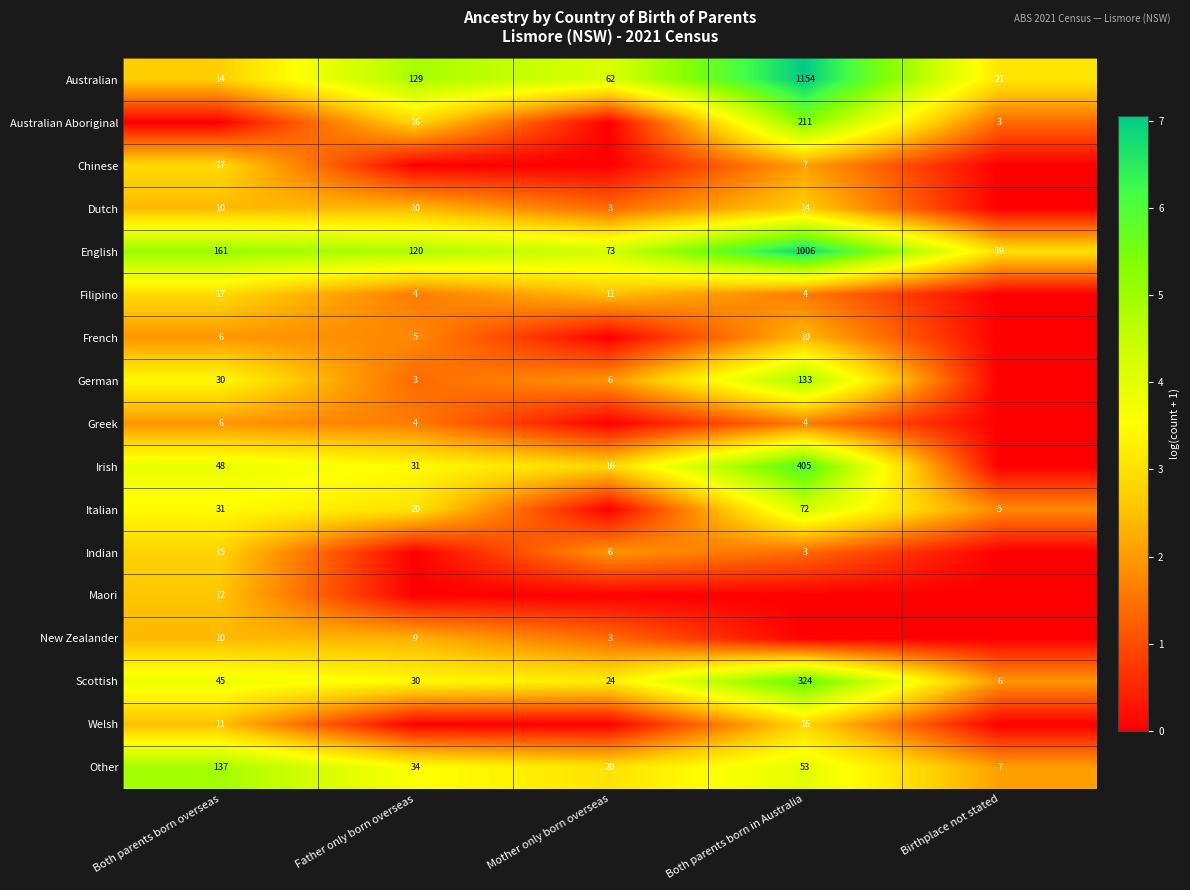

How many values in the Scottish series are below 30?

2